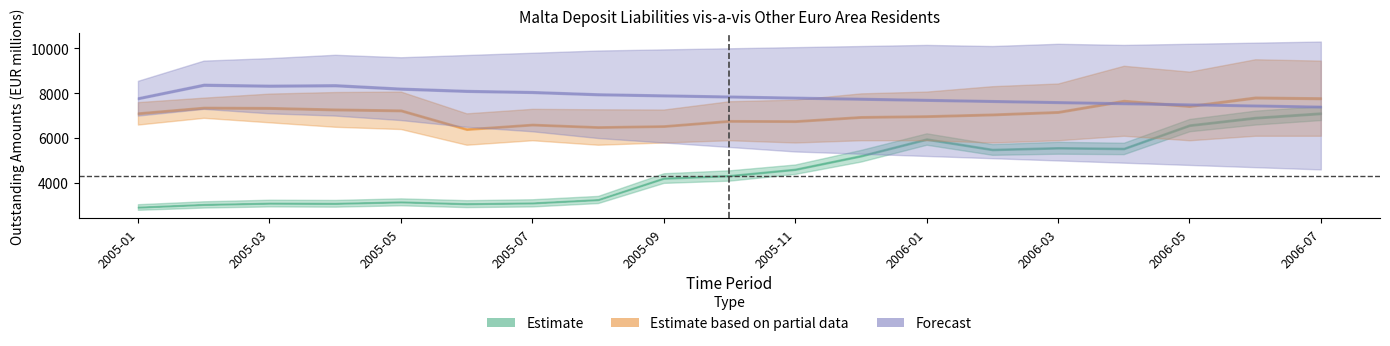

What is the difference between the second highest and minimum values in the Estimate series?

3988.1